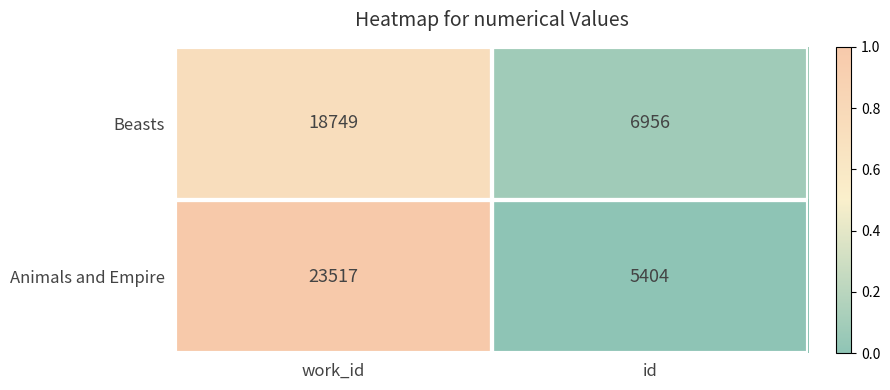

Rank the series at id from highest to lowest value.

Beasts, Animals and Empire